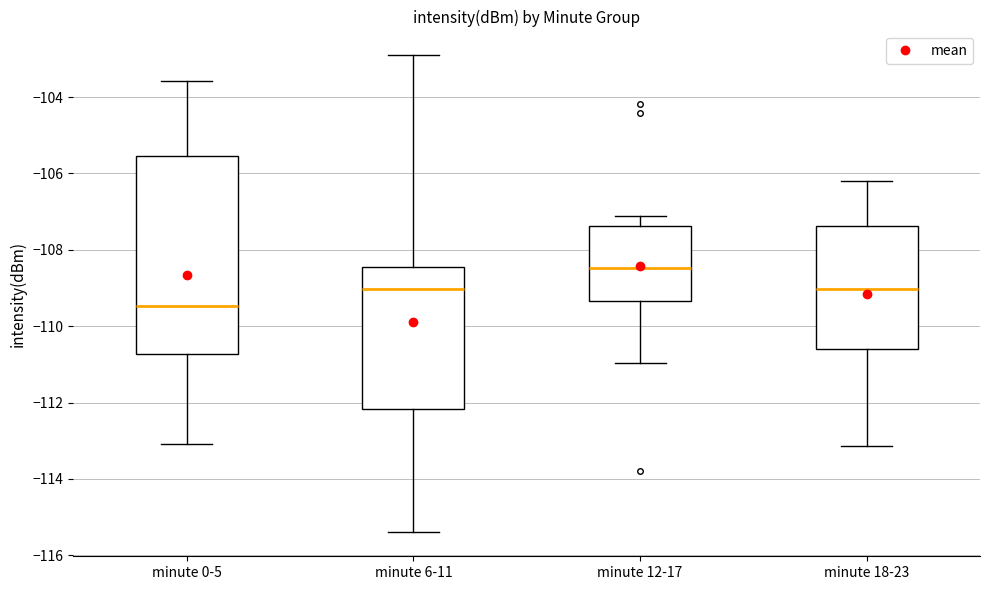

Reading left to right, transcribe this box plot: for each box, give where its median line is, the range the box spans, and where its two whiskers end, as read against the y-axis. The values are not printed on the chart, so give them approximately, as read against the axis.

minute 0-5: median -109.4, box -110.8 to -105.6, whiskers -113.0 to -103.6
minute 6-11: median -109.0, box -112.2 to -108.4, whiskers -115.4 to -103.0
minute 12-17: median -108.4, box -109.4 to -107.4, whiskers -111.0 to -107.2
minute 18-23: median -109.0, box -110.6 to -107.4, whiskers -113.2 to -106.2